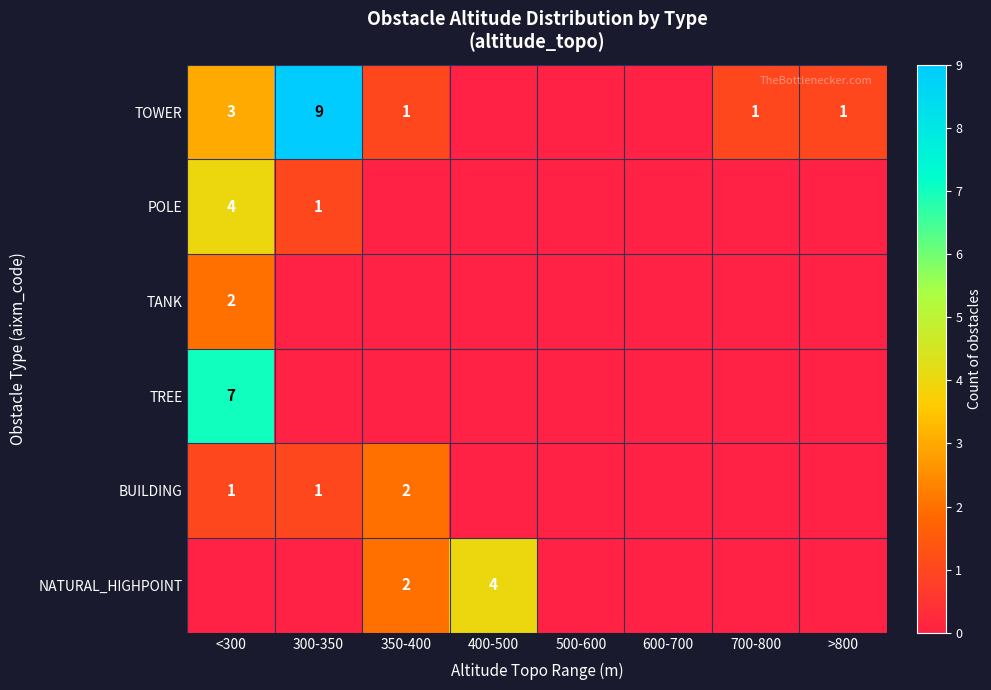

The value of TOWER at 350-400 is 1. True or false?

True